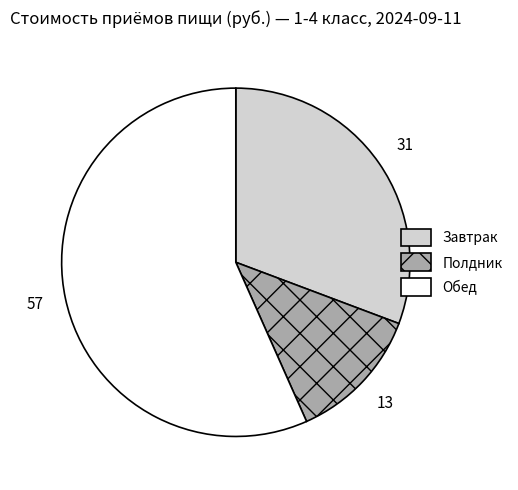

Which slice represents more than half of the pie?

Обед